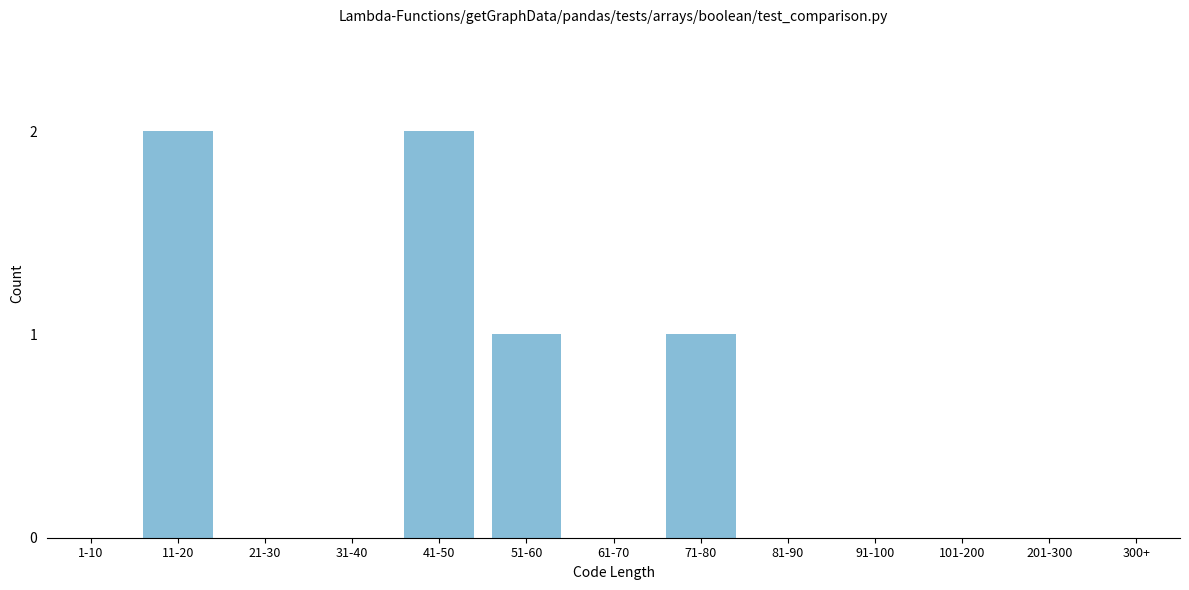

Reading left to right, what are all the values shown in this chart?

1-10=0	11-20=2	21-30=0	31-40=0	41-50=2	51-60=1	61-70=0	71-80=1	81-90=0	91-100=0	101-200=0	201-300=0	300+=0